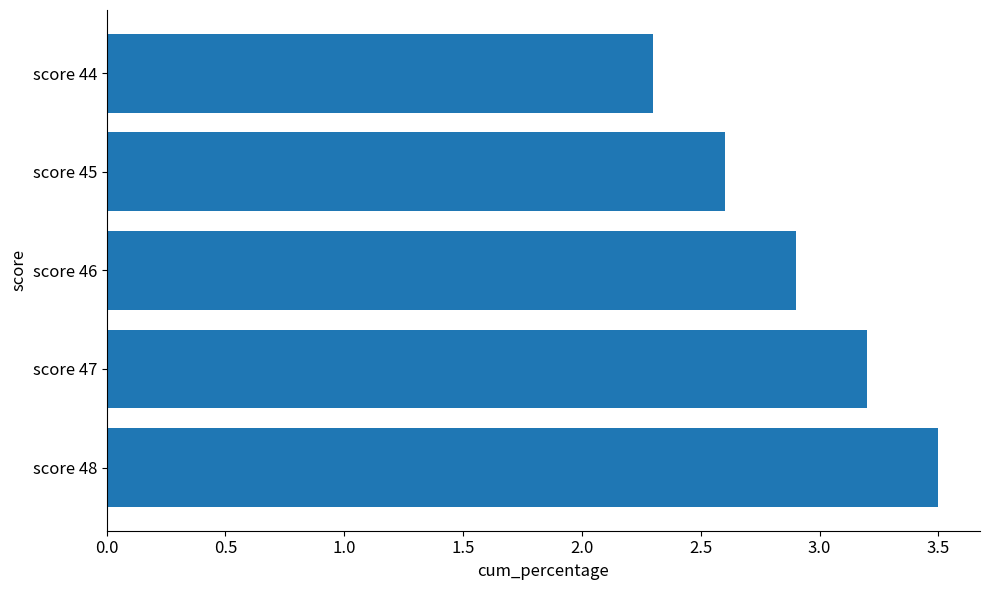

List the labels in order of value, largest first.

score 48, score 47, score 46, score 45, score 44